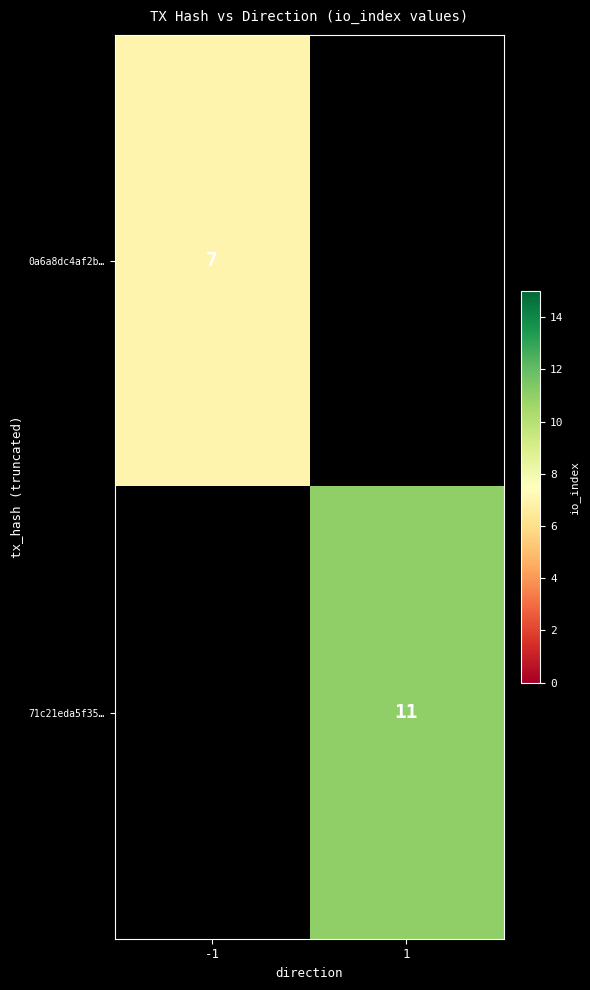

Is the value of 71c21eda5f35… at 1 greater than the value of 0a6a8dc4af2b… at -1?

Yes